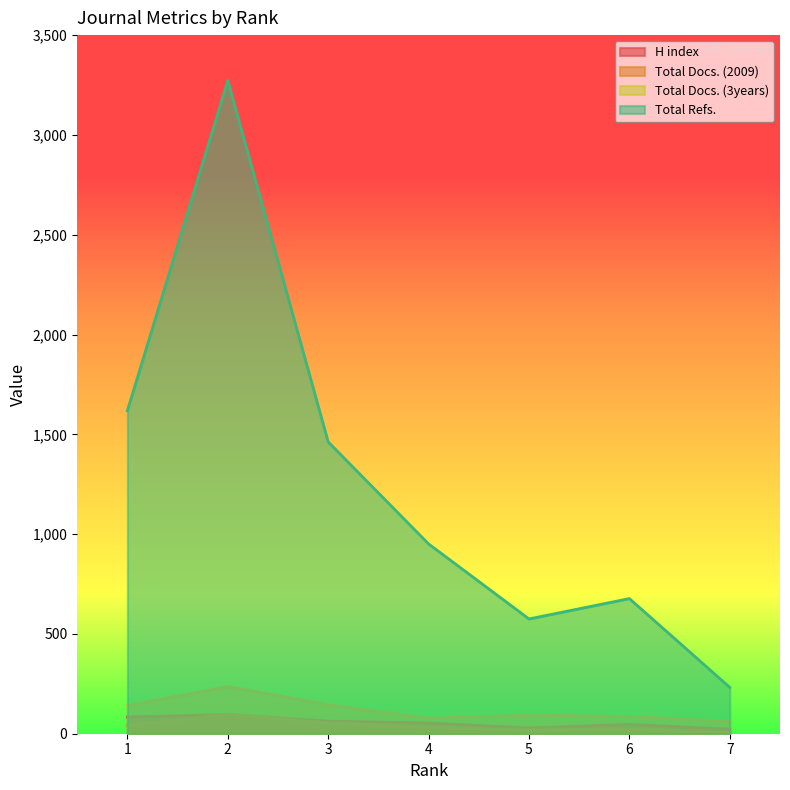

In H index, how many points are lower than both neighbors (excluding endpoints)?

1